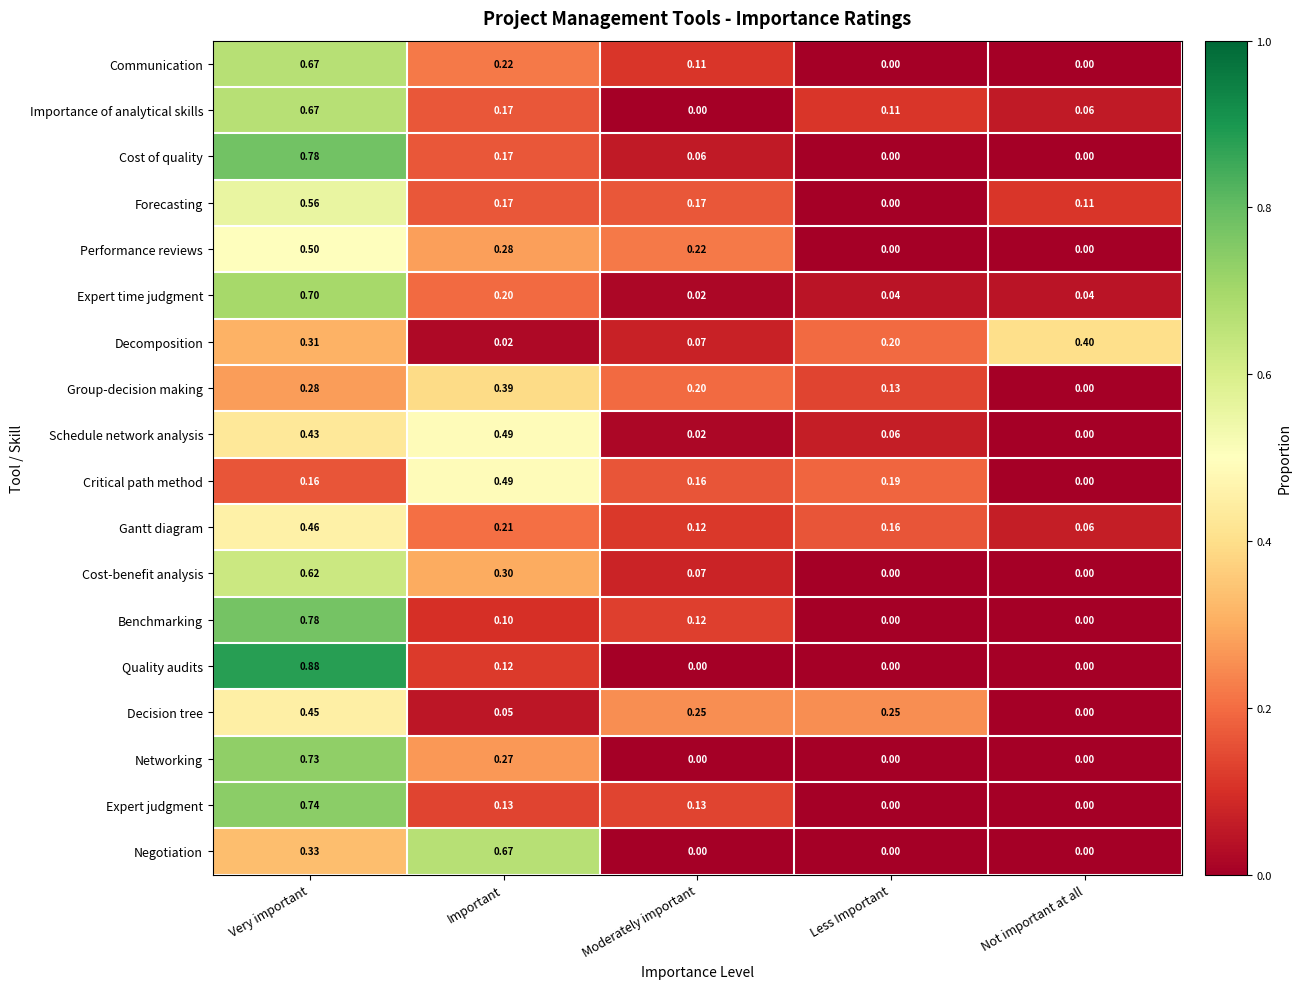

At which category is the sum across all series the highest?

Very important